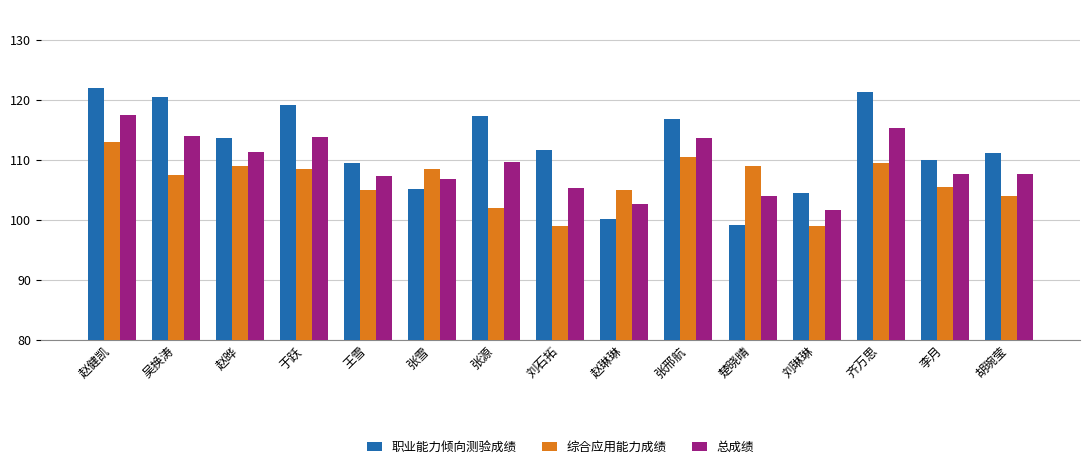

What is the difference between the highest and lowest values at 张源?

15.3